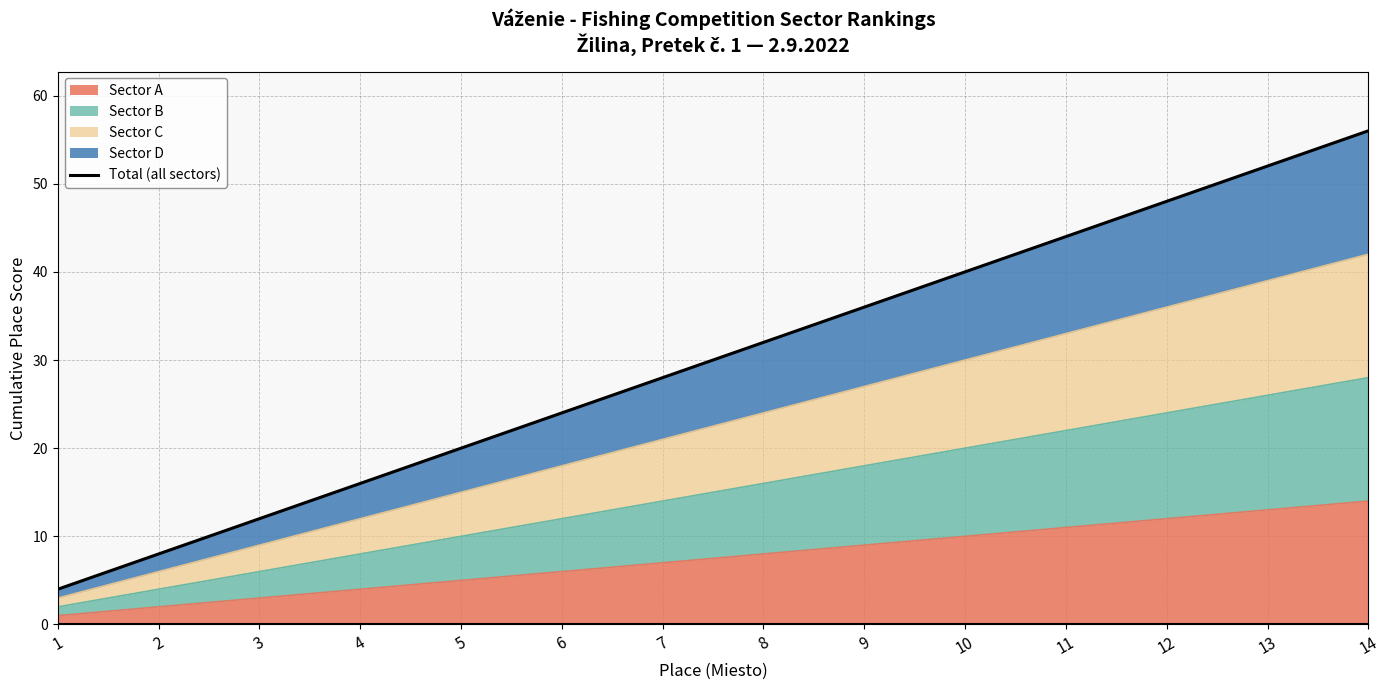

What is the smallest value displayed?

4